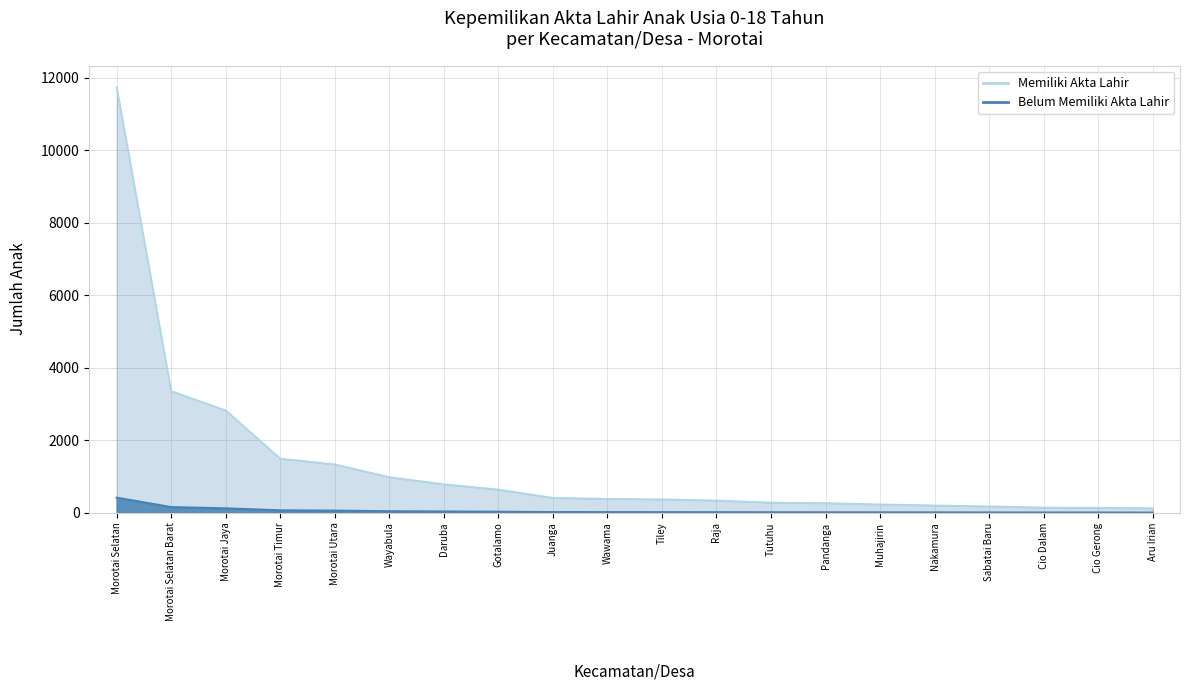

Reading left to right, list all the values displayed in this chart.

Memiliki Akta Lahir: Morotai Selatan=11744	Morotai Selatan Barat=3355	Morotai Jaya=2825	Morotai Timur=1495	Morotai Utara=1336	Wayabula=984	Daruba=787	Gotalamo=642	Juanga=412	Wawama=385	Tiley=371	Raja=340	Tutuhu=282	Pandanga=268	Muhajirin=231	Nakamura=203	Sabatai Baru=178	Cio Dalam=145	Cio Gerong=138	Aru Irian=126
Belum Memiliki Akta Lahir: Morotai Selatan=416	Morotai Selatan Barat=156	Morotai Jaya=121	Morotai Timur=67	Morotai Utara=58	Wayabula=42	Daruba=35	Gotalamo=28	Juanga=18	Wawama=17	Tiley=16	Raja=15	Tutuhu=13	Pandanga=12	Muhajirin=11	Nakamura=10	Sabatai Baru=8	Cio Dalam=7	Cio Gerong=6	Aru Irian=5